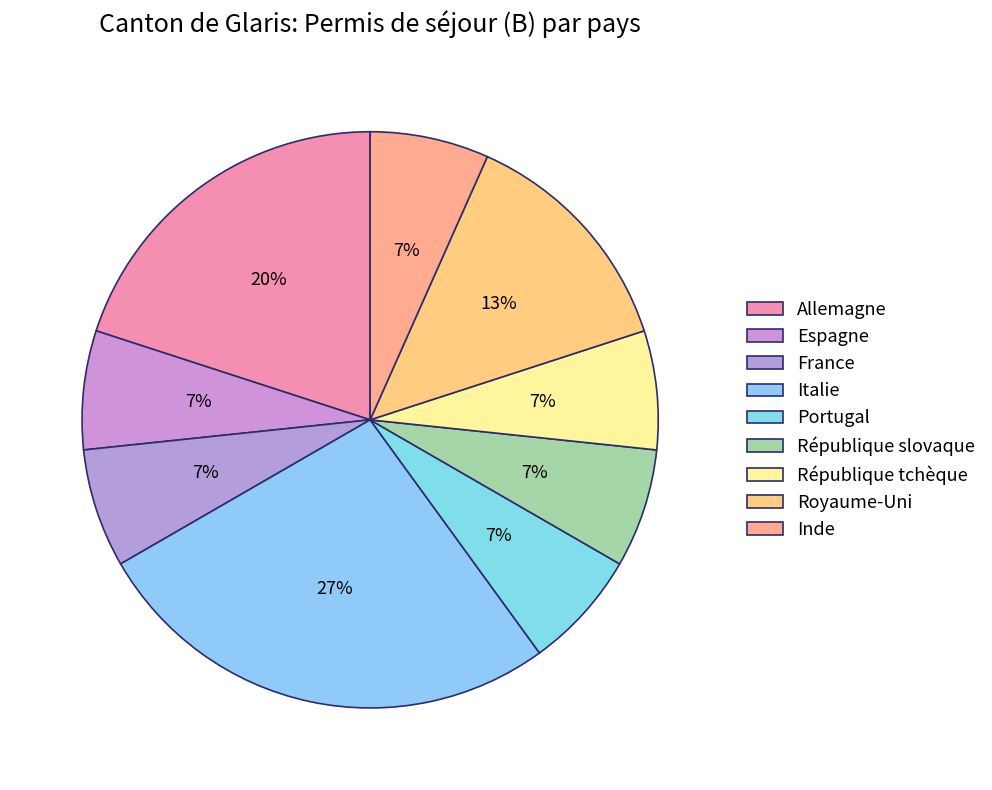

Is there any slice that represents more than half of the pie?

No